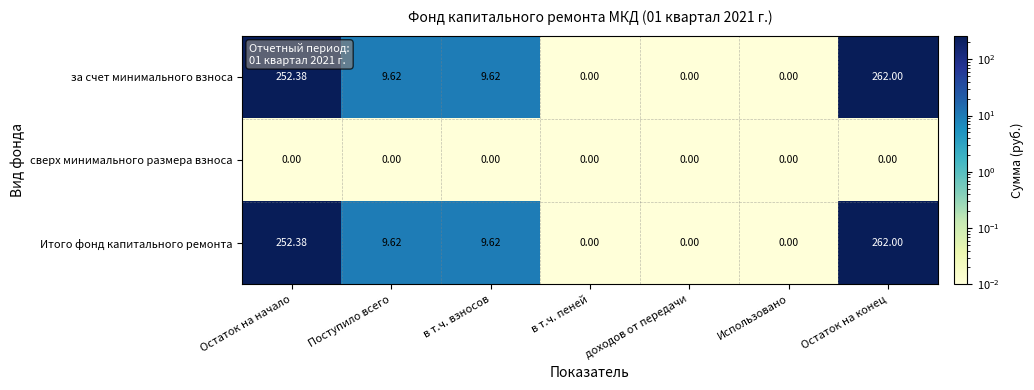

Where does the за счет минимального взноса series first go above 9?

Остаток на начало